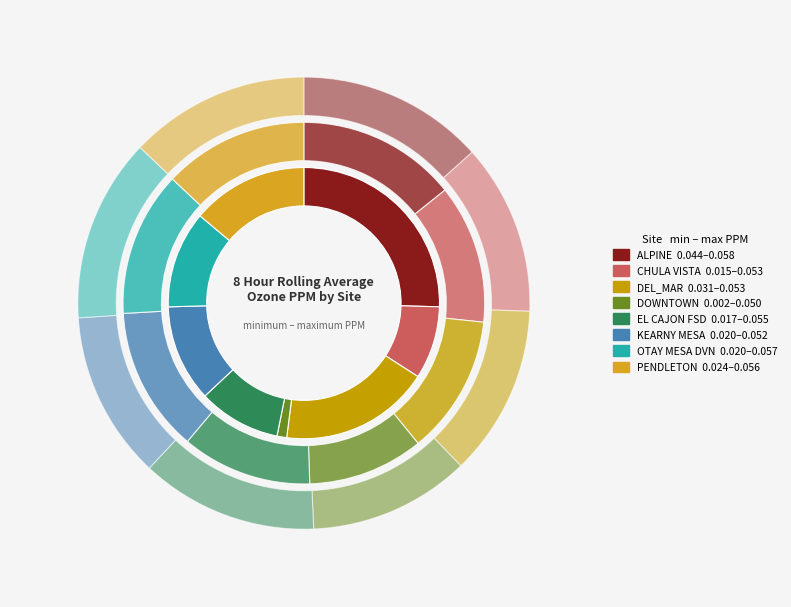

Which category has the smallest portion of the pie?

DOWNTOWN